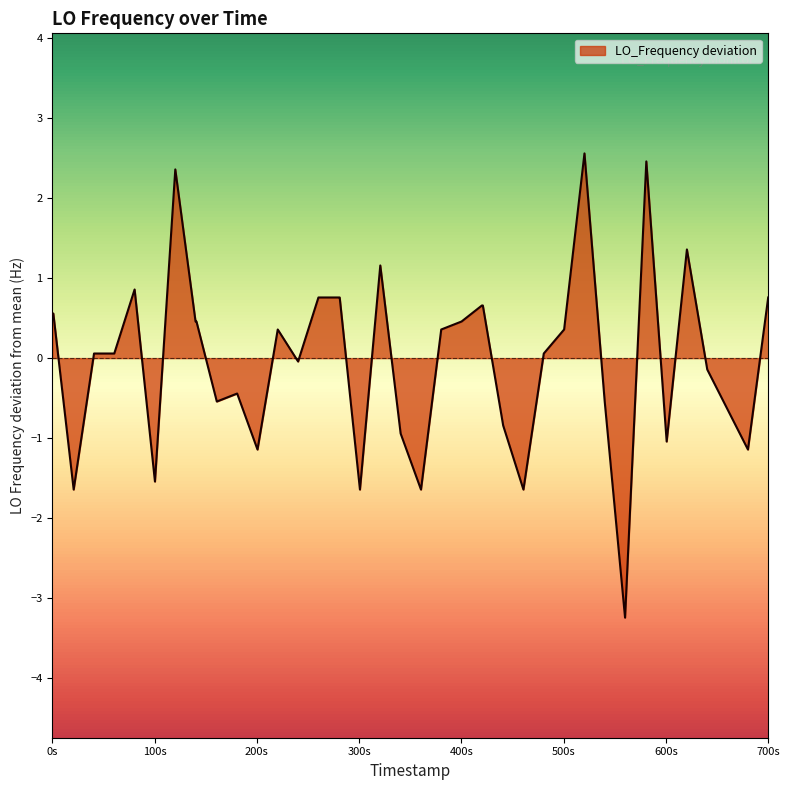

What is the minimum value shown in the chart?

-3.2